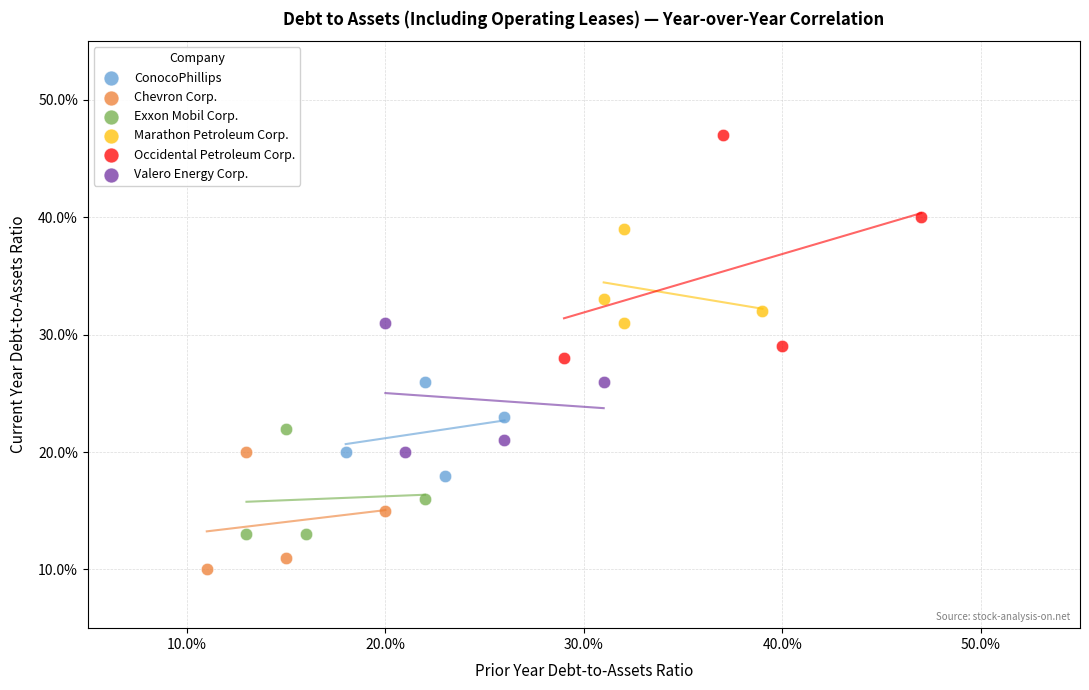

Which series reaches the minimum Y coordinate?

Chevron Corp.